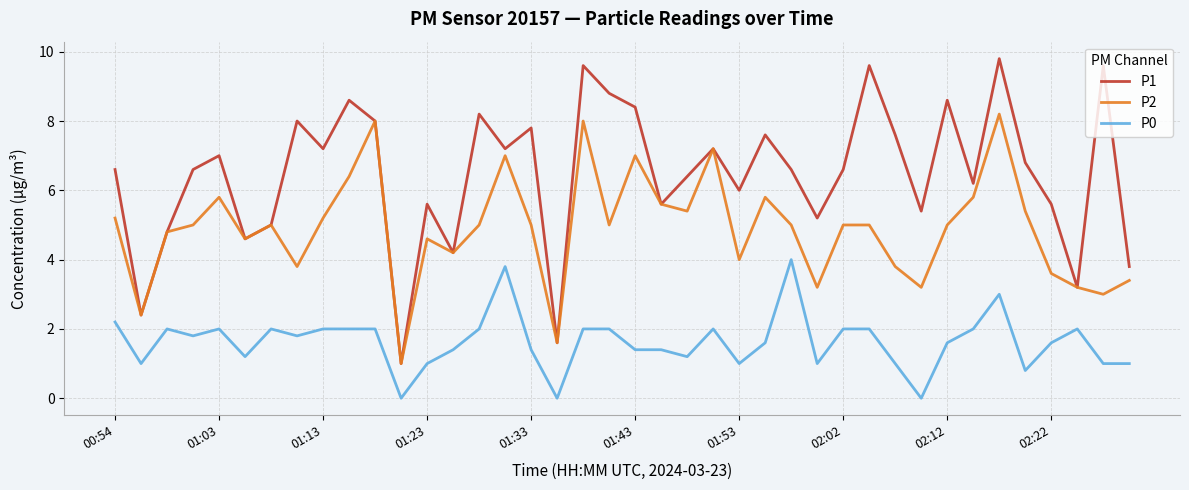

How many interior local peaks does the P1 series have?

13